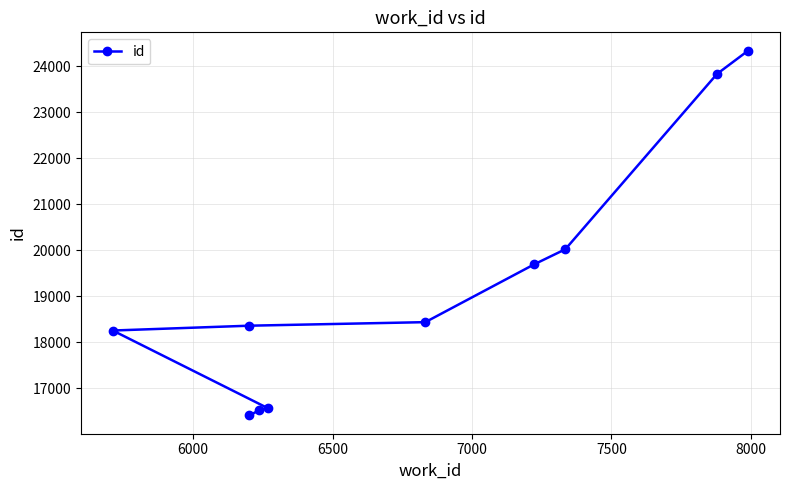

What is the minimum value shown in the chart?

16413